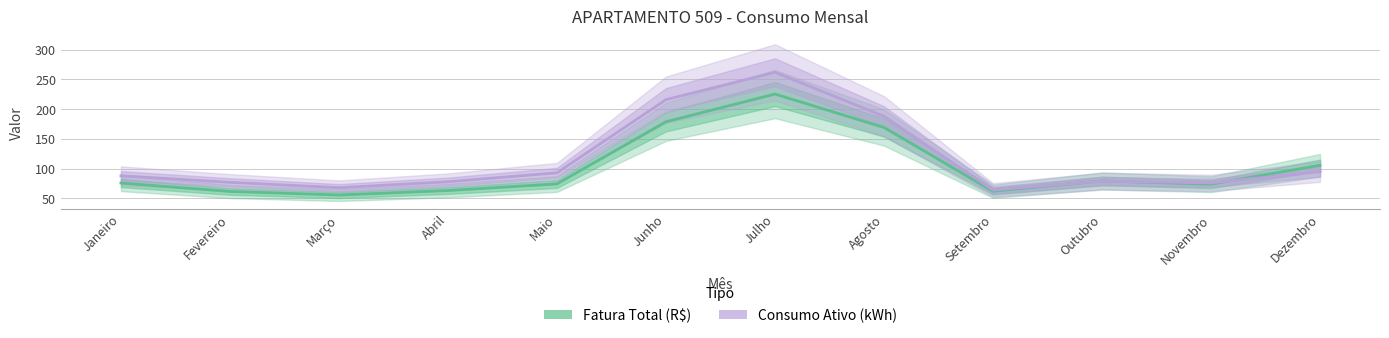

What position from the left is Dezembro?

12